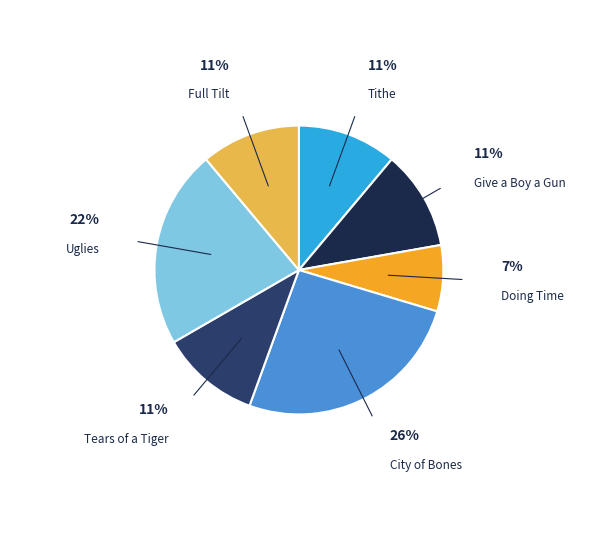

Does any single category account for the majority?

No